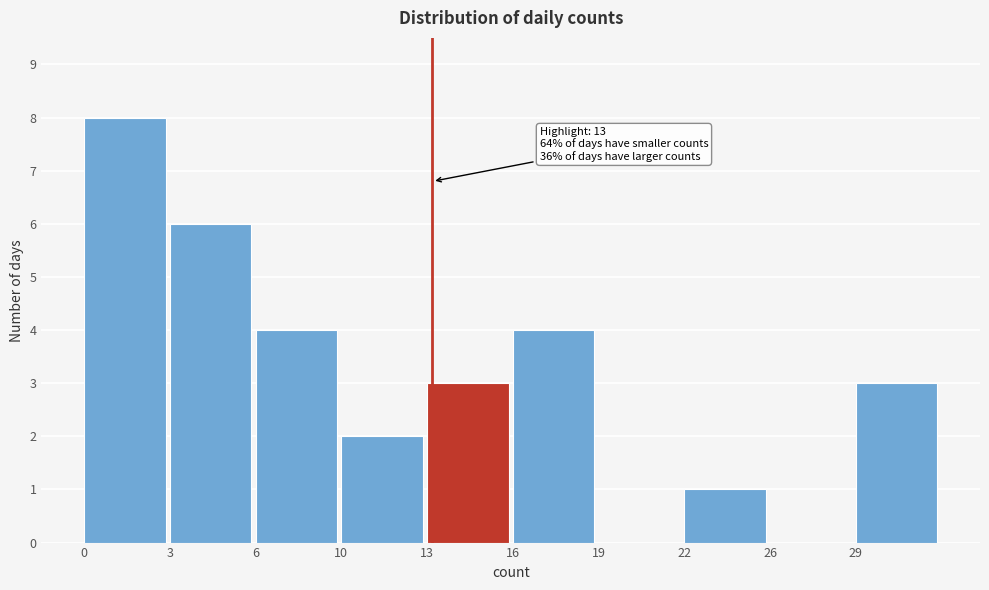

Reading left to right, what are all the values shown in this chart?

0=8	3=6	6=4	10=2	13=3	16=4	19=0	22=1	26=0	29=3